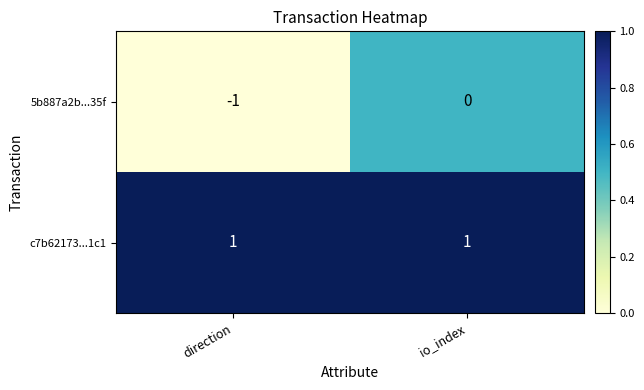

List the series in order of their overall mean, lowest first.

5b887a2b...35f, c7b62173...1c1